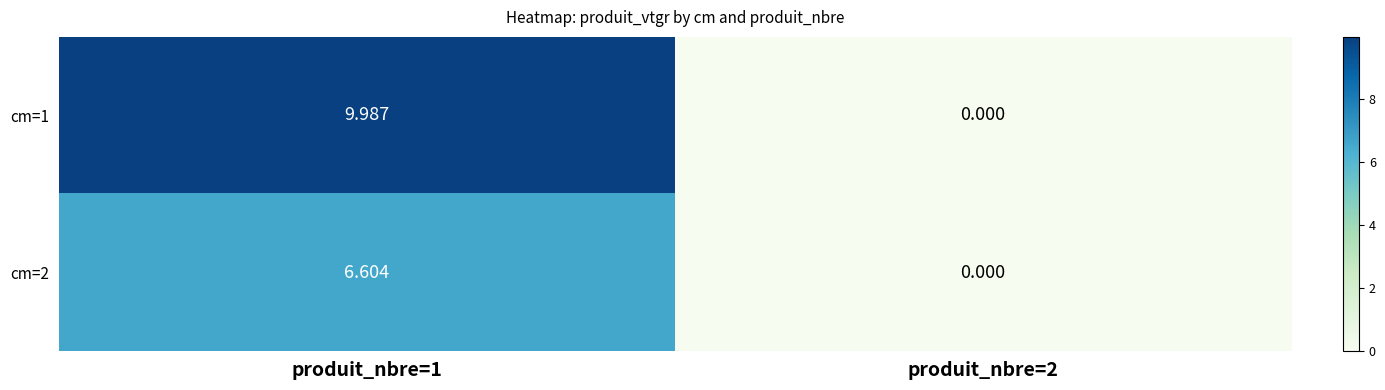

How many series are shown in this chart?

2